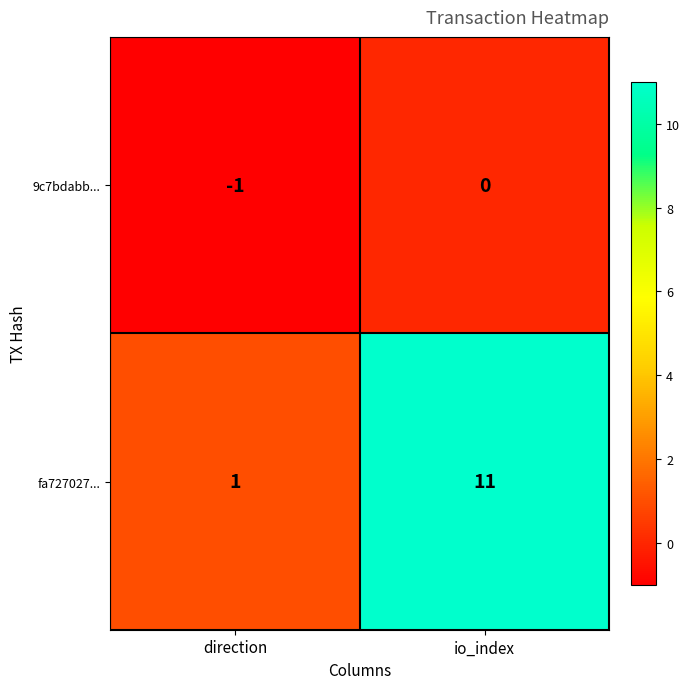

What is the sum of the fa727027... values at io_index and direction?

12